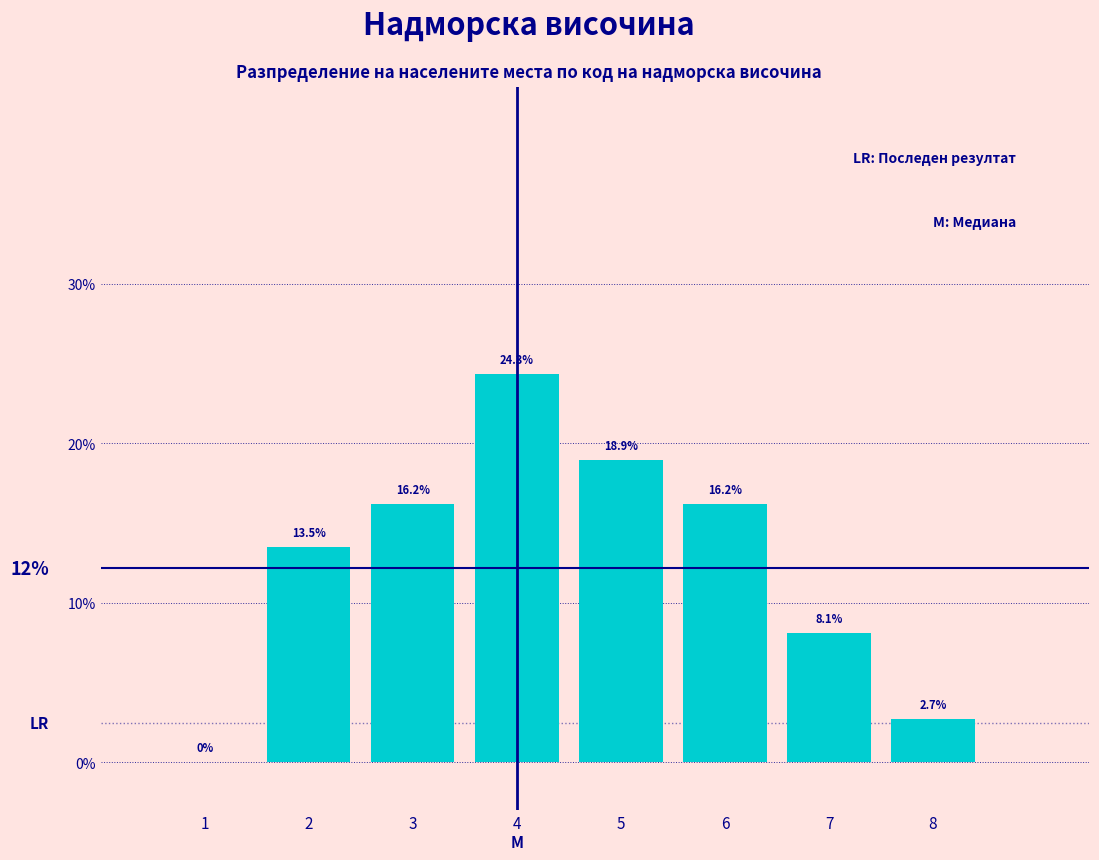

What is the height of the bar covering 7.5 to 8.5 on the x-axis?

2.7